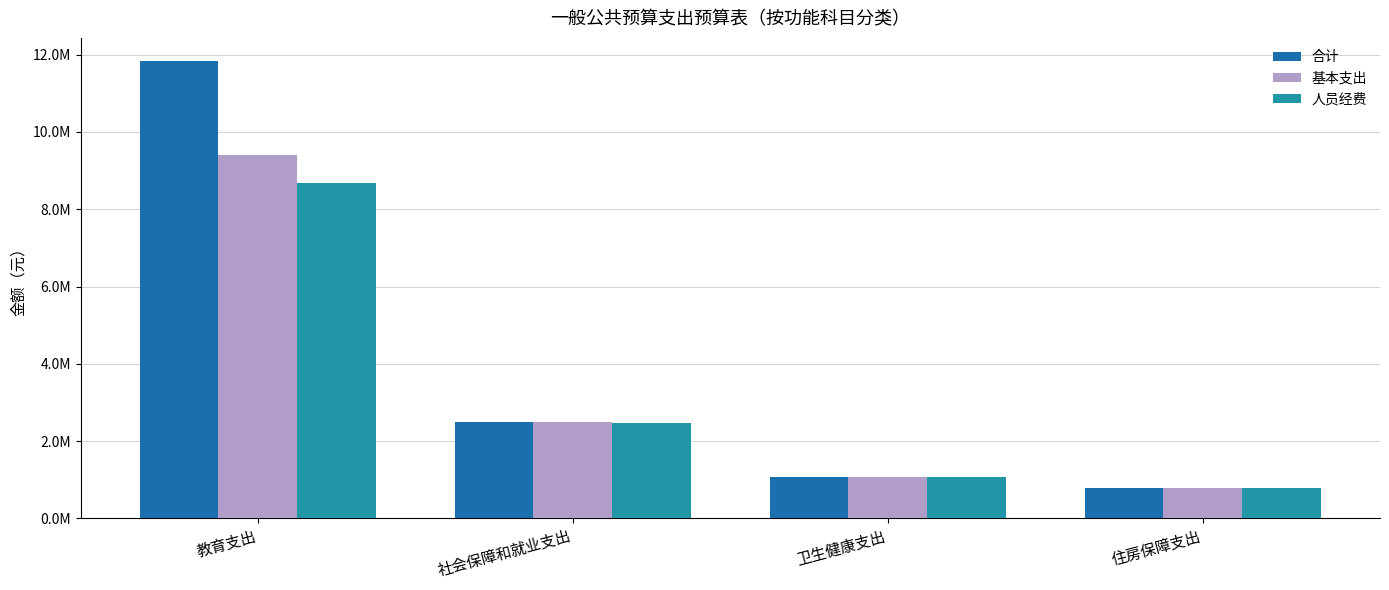

Rank the series by their average value, from highest to lowest.

合计, 基本支出, 人员经费